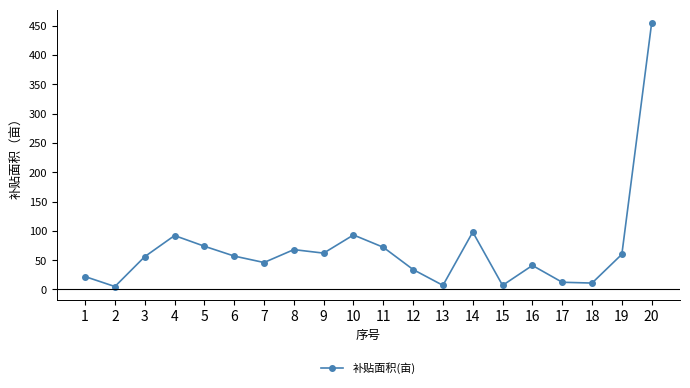

At which category does the data reach its first local peak?

4